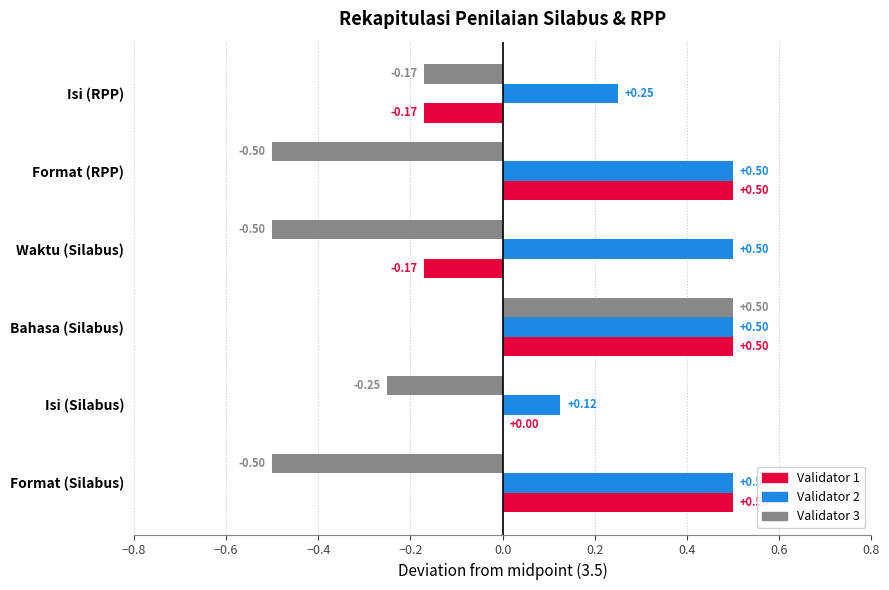

At which label is Validator 3 closest to 0?

Isi (RPP)